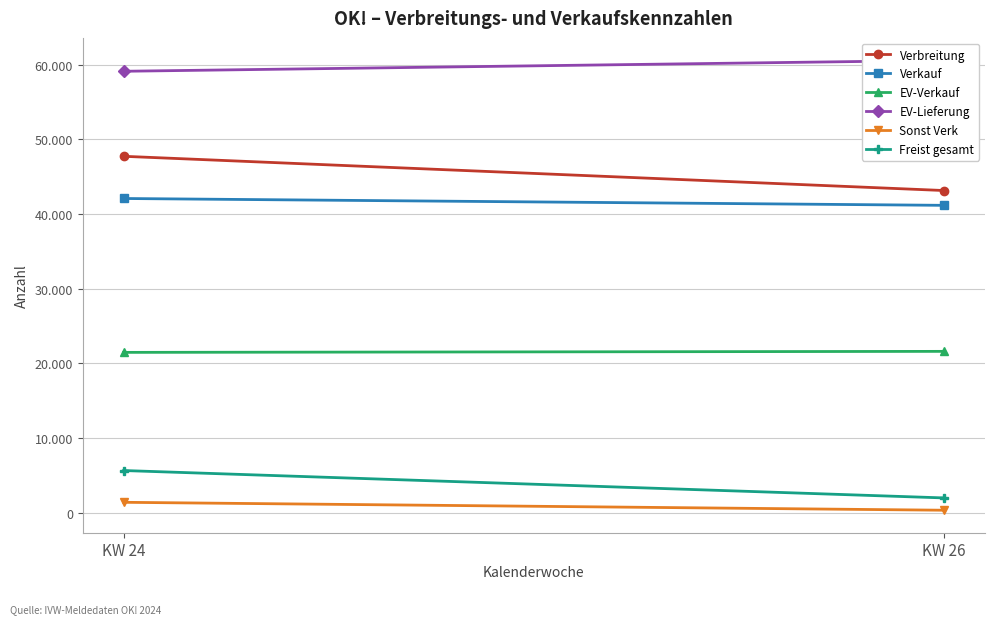

What is the minimum value shown in the chart?

334